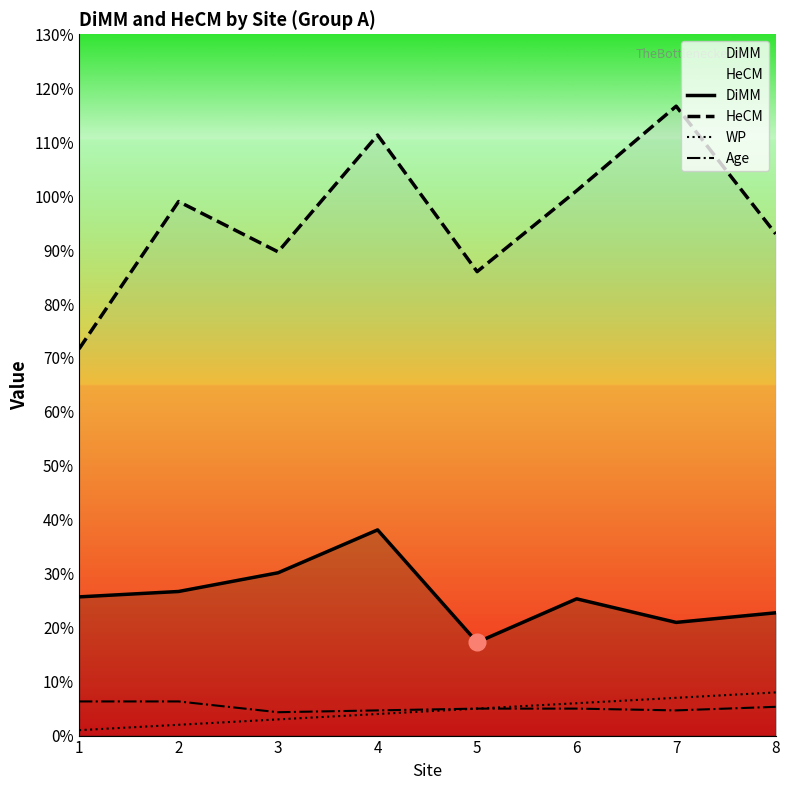

Is it true that DiMM equals 34.3 at 7?

False